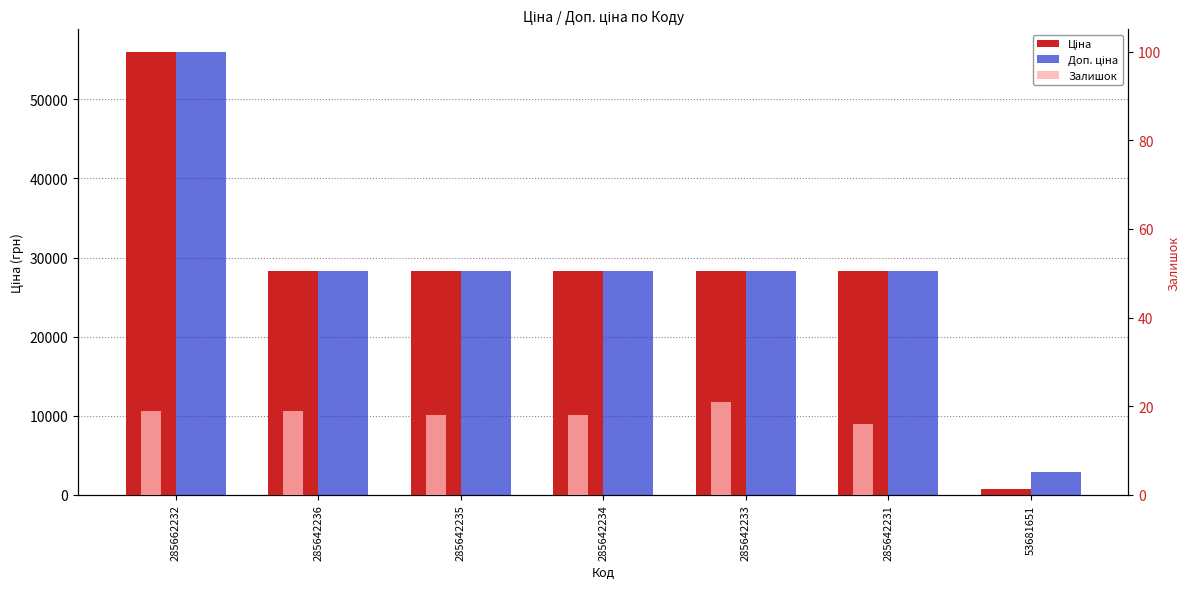

List the series in order of their peak value, lowest first.

Залишок, Ціна, Доп. ціна